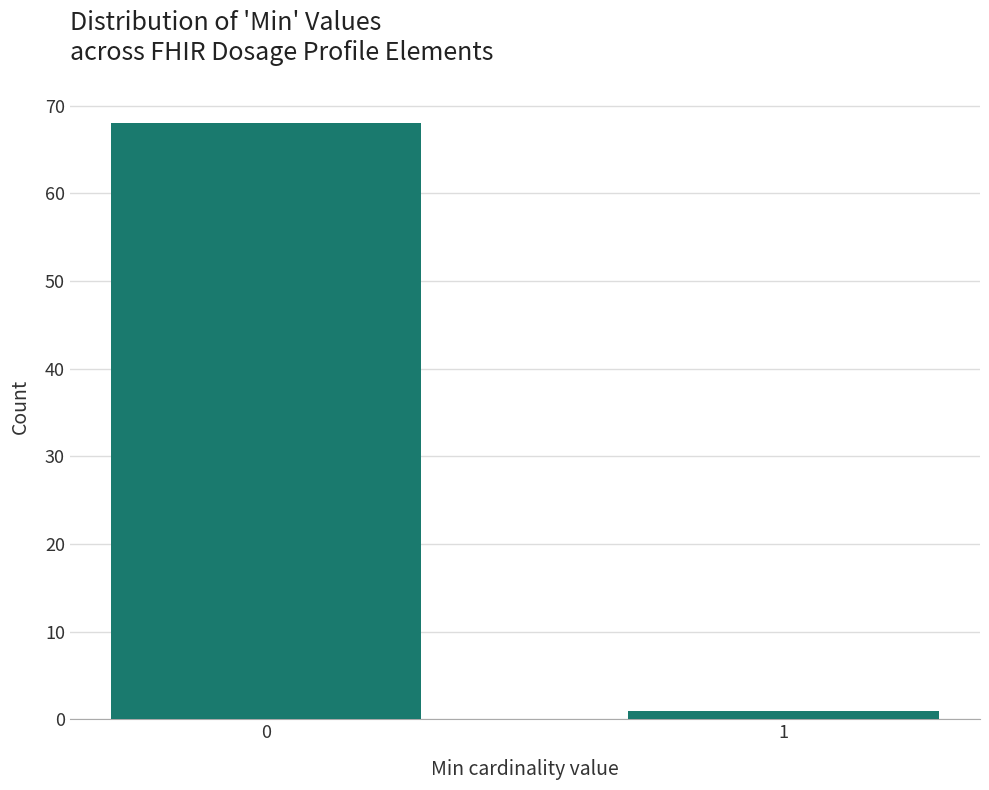

Reading left to right, transcribe all the data shown in this chart.

0=68	1=1